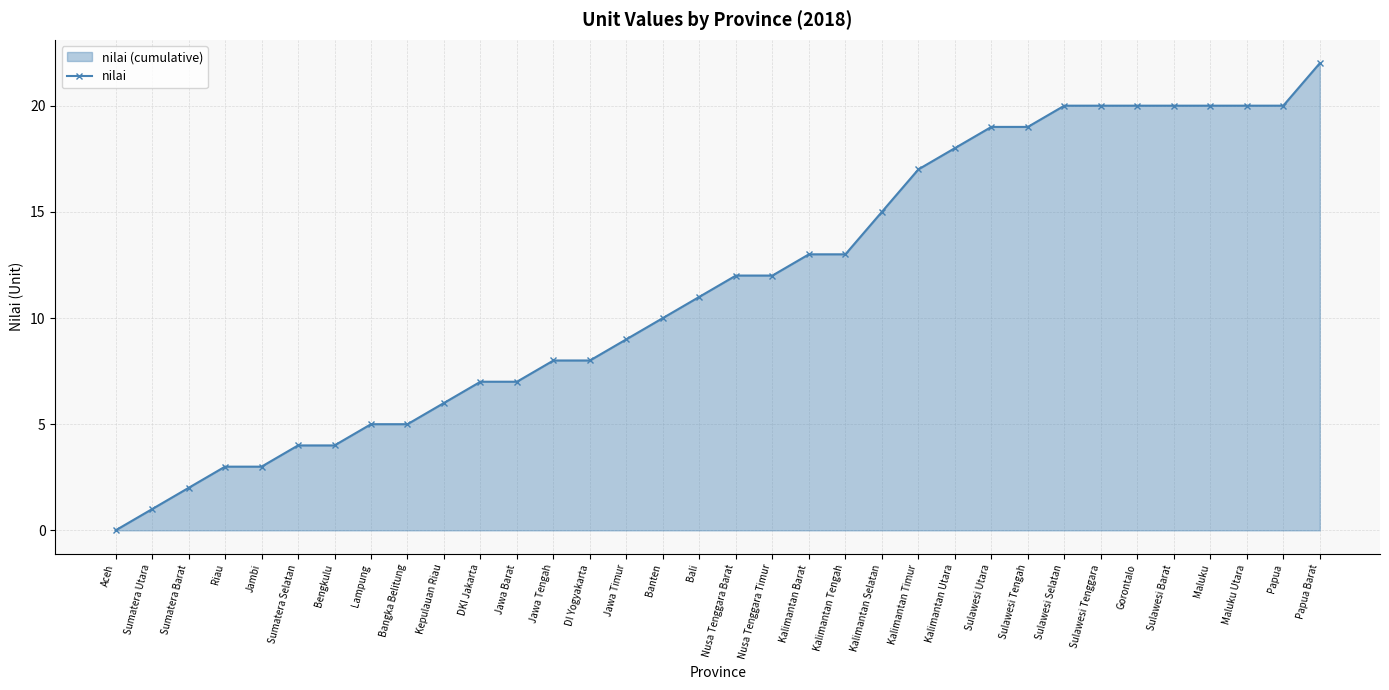

The chart shows a value of 20 at Sulawesi Tenggara. True or false?

True